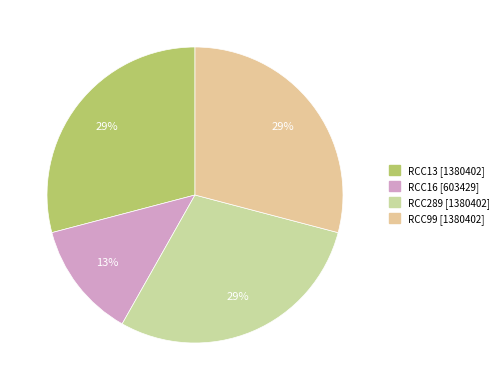

Does any single category account for the majority?

No